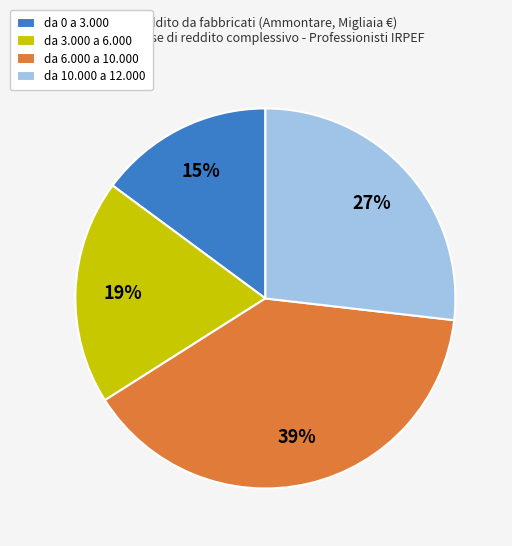

Is the sum of da 6.000 a 10.000 and da 3.000 a 6.000 greater than half?

Yes